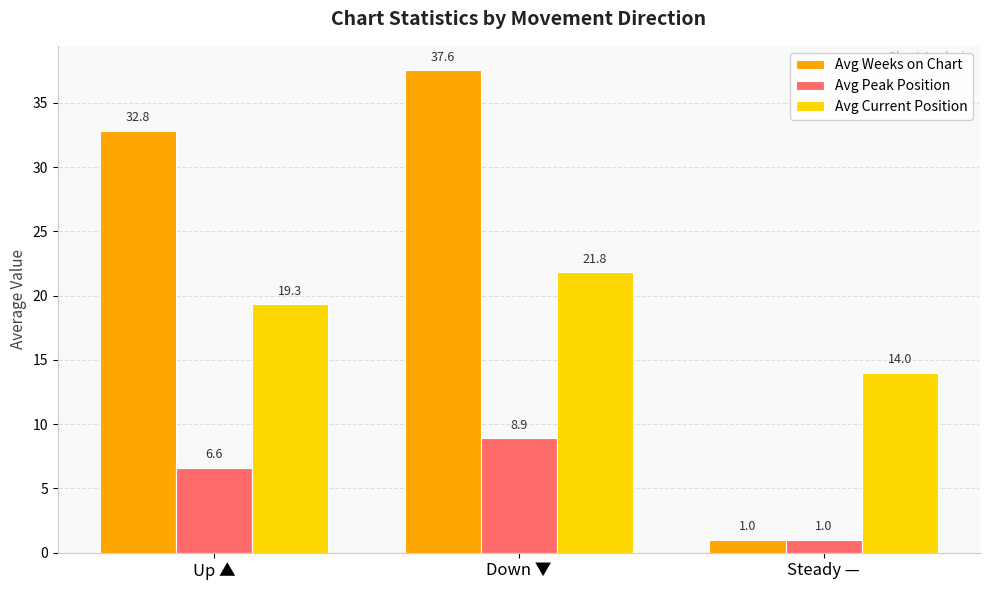

What is the value of the Avg Current Position bar at the 1st from the left?

19.3